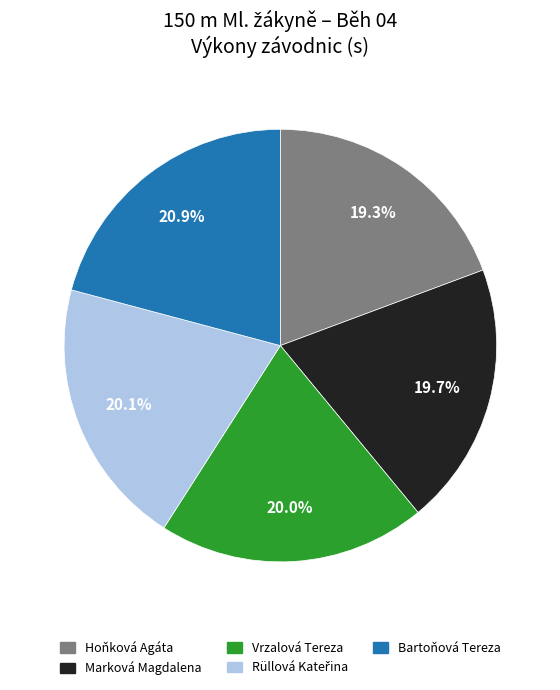

How many segments does this pie chart have?

5